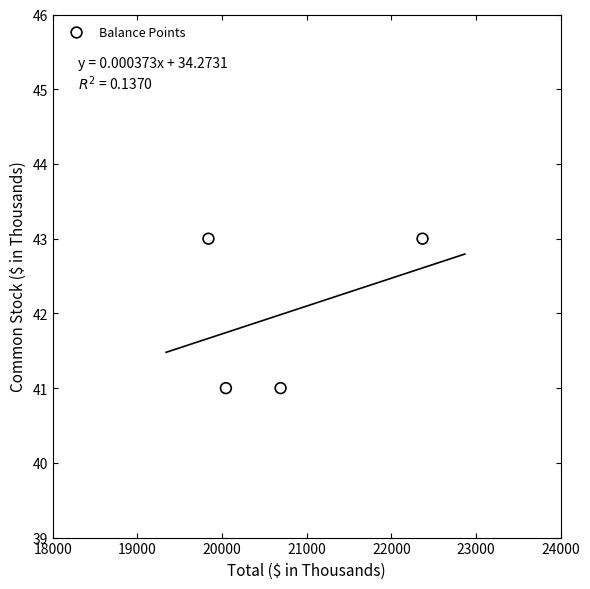

What is the average Y value?

42